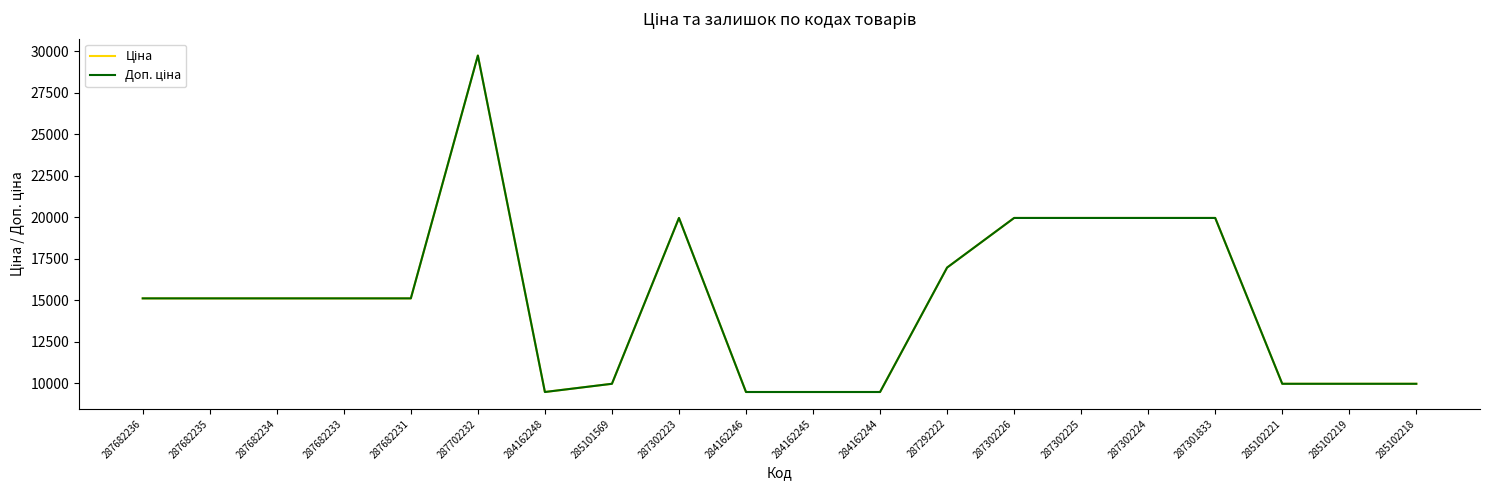

Does the chart have visible grid lines?

No